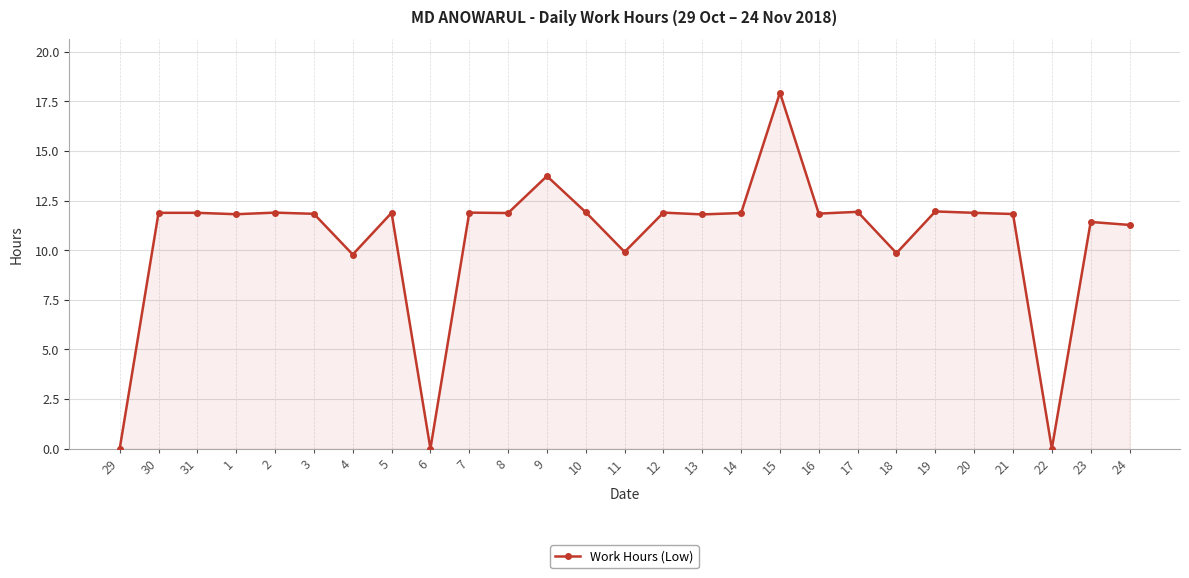

Count the number of values greater than 11.

21